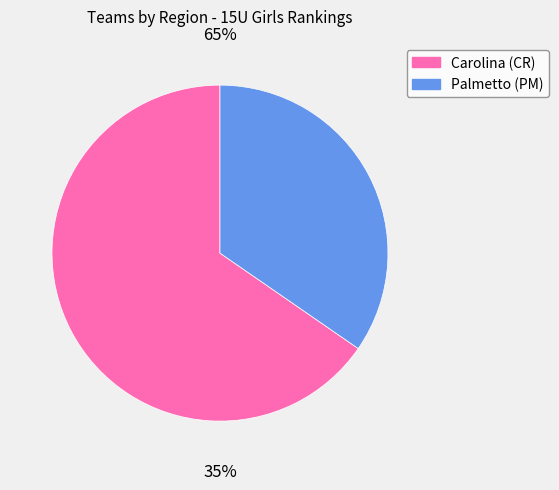

Is Palmetto (PM) the majority of the pie?

No